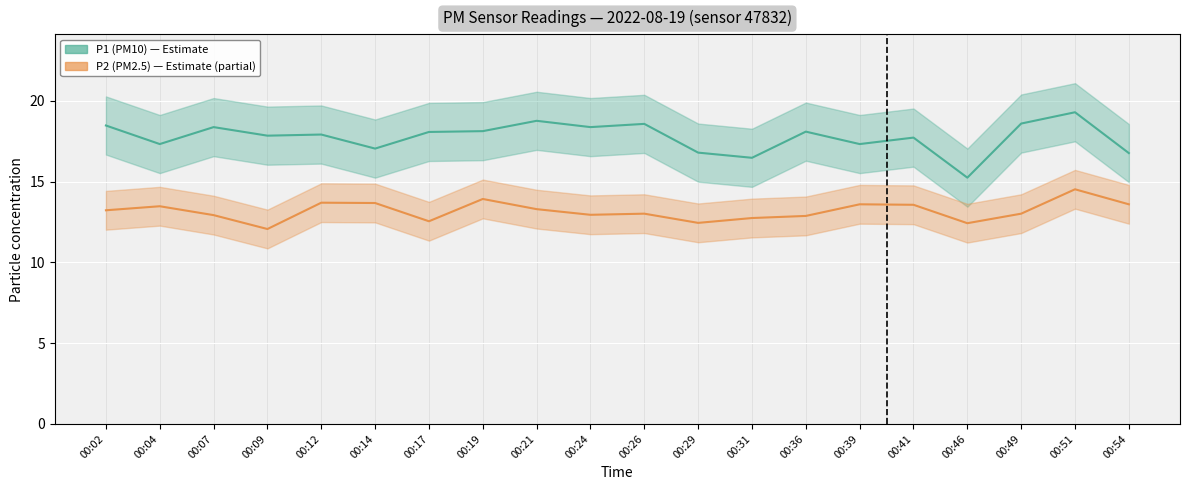

True or false: P2 (PM2.5) and P1 (PM10) cross at least once.

False